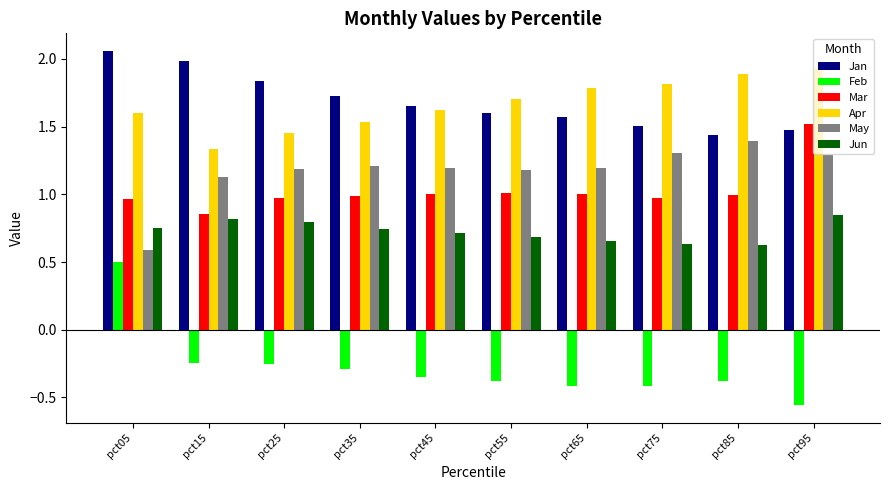

List the series in order of their peak value, lowest first.

Feb, Jun, May, Mar, Apr, Jan